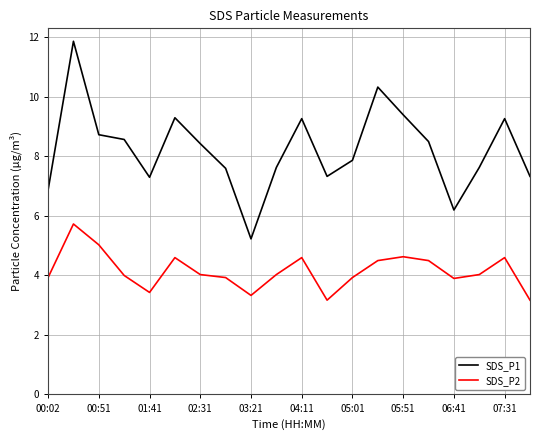

True or false: SDS_P2 and SDS_P1 intersect in this chart.

False